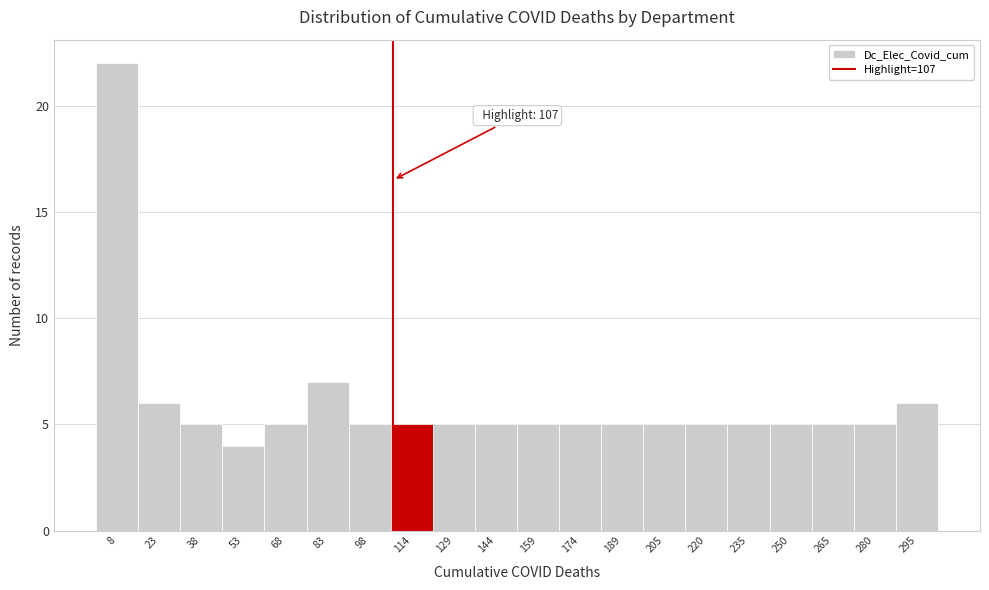

Over which range of the x-axis is the bar tallest?

0 to 16